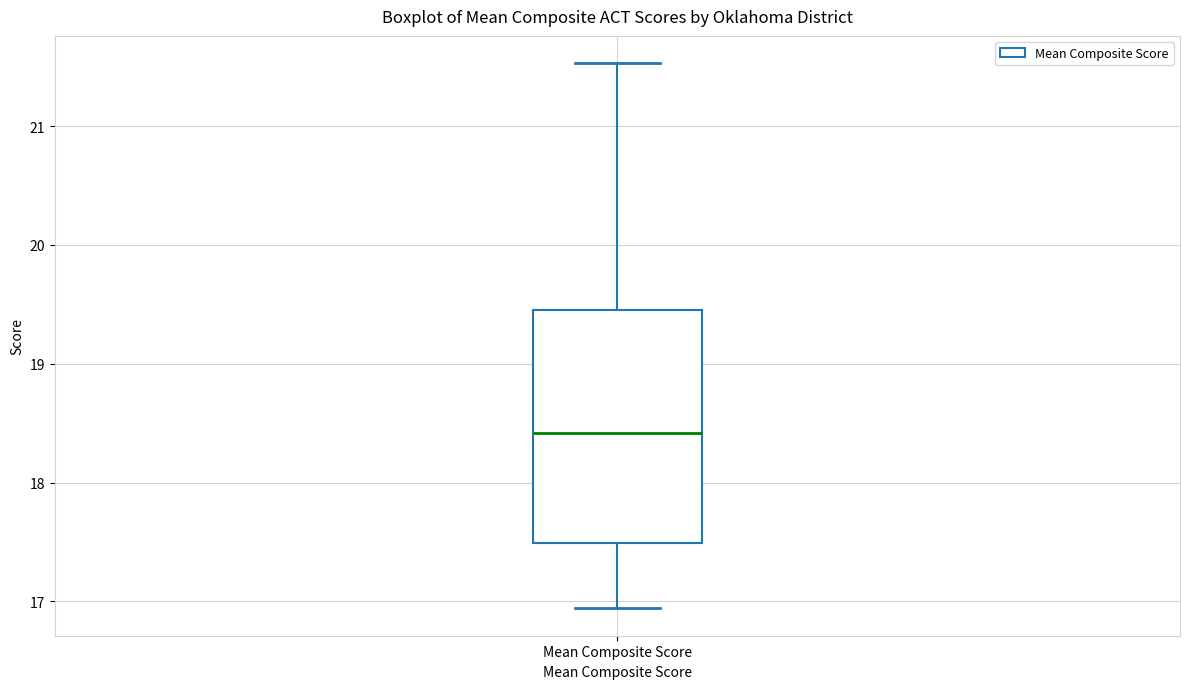

Transcribe this box plot: give where the median line is, the range the box spans, and where the two whiskers end, as read against the y-axis. The values are not printed on the chart, so give them approximately, as read against the axis.

median 18.4, box 17.5 to 19.5, whiskers 16.9 to 21.5